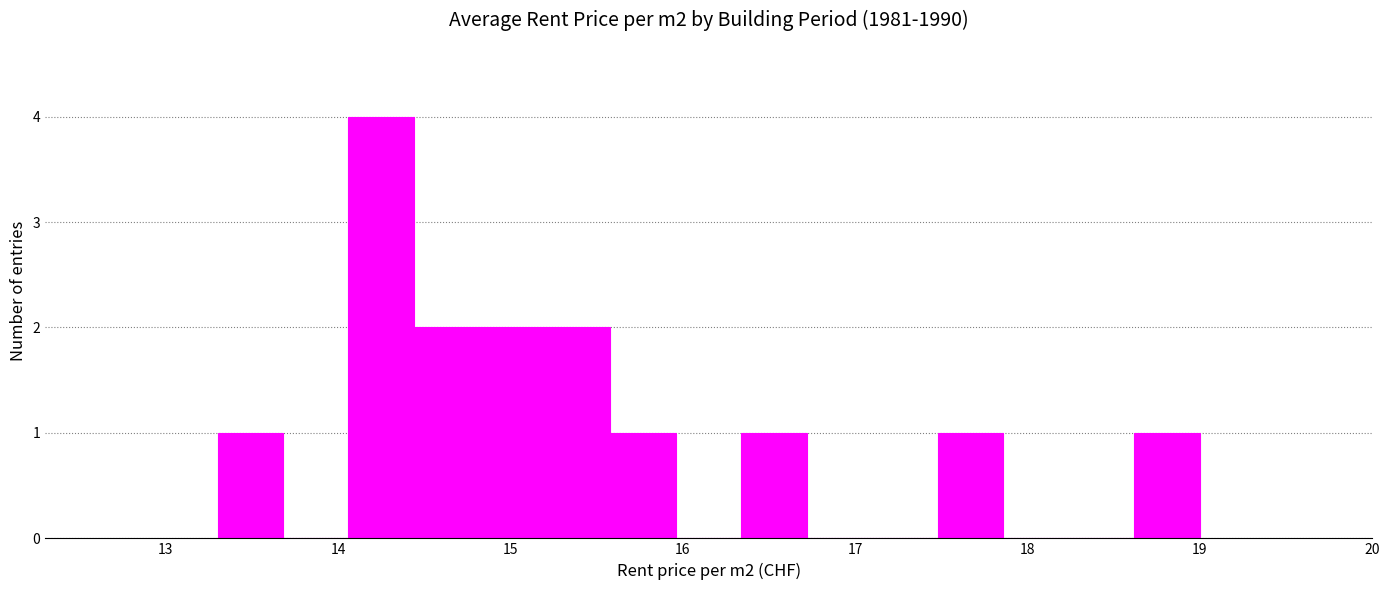

Around what value on the x-axis is the tallest bar? Give the approximate position of its centre, as read against the axis.

14.3